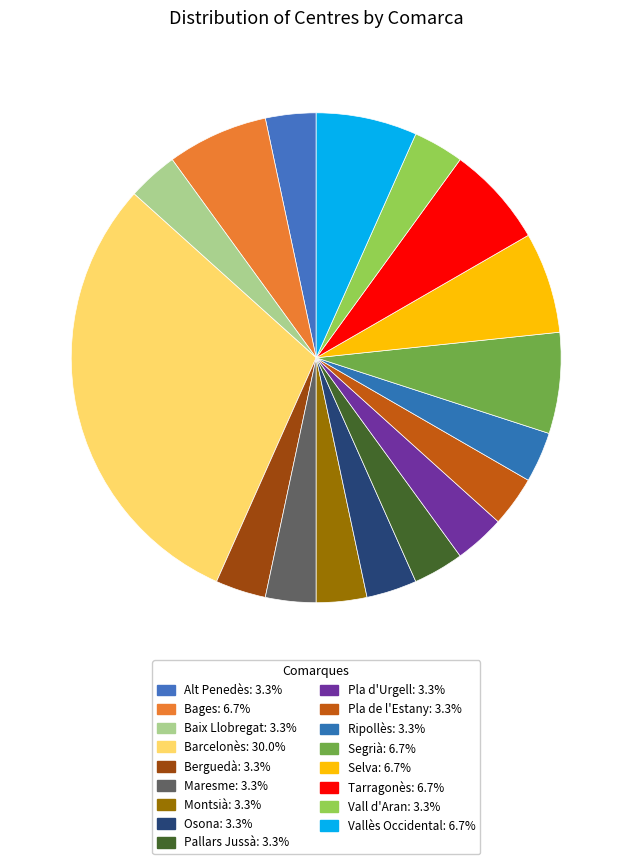

True or false: Ripollès accounts for 15% of the total.

False